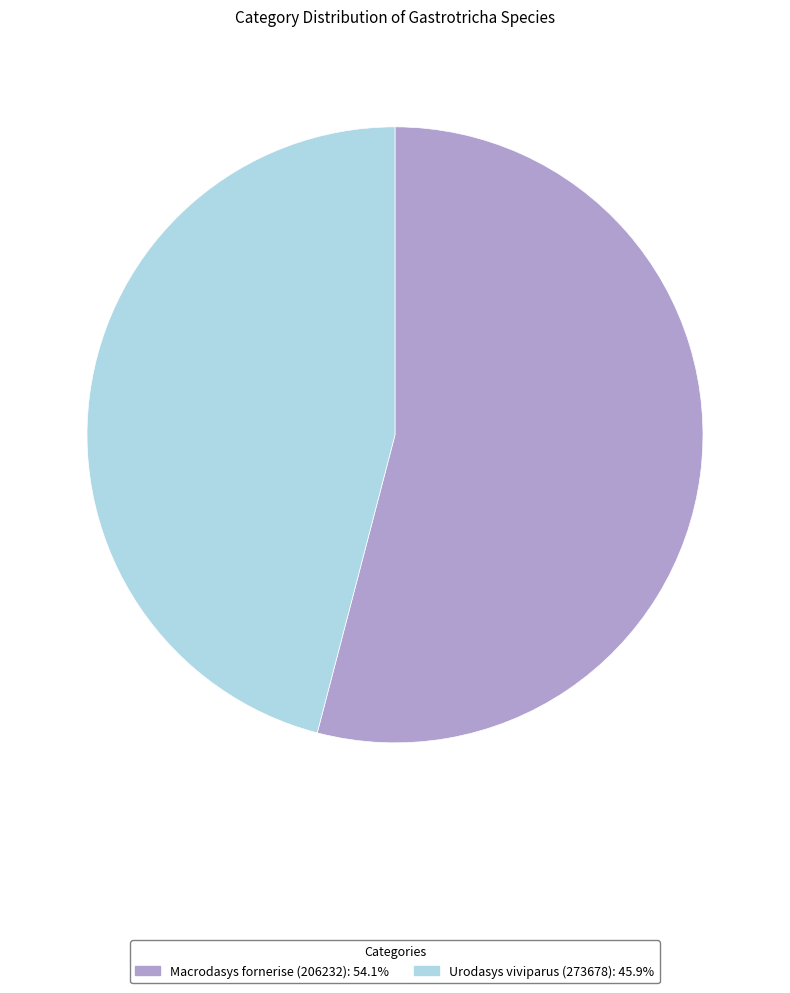

Count the number of slices in the pie.

2